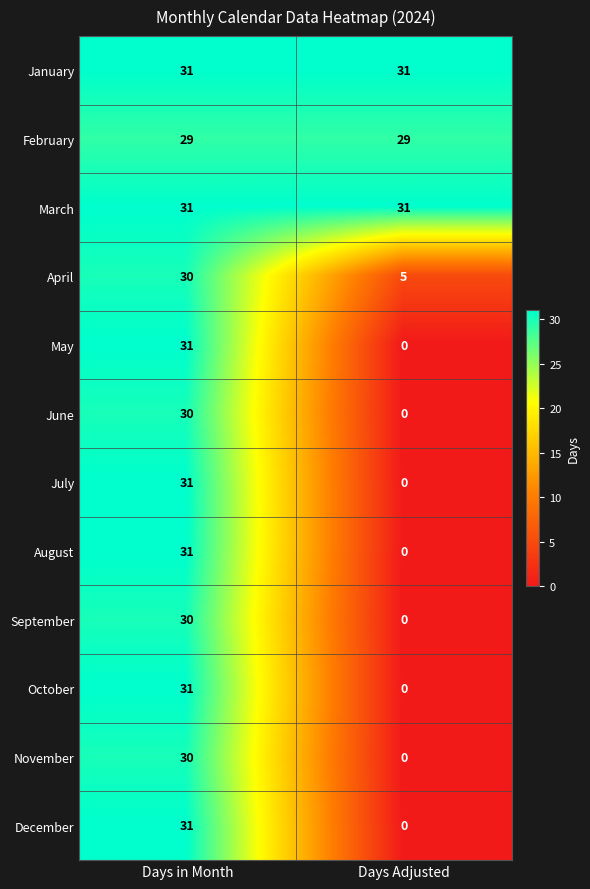

Reading right to left, list all the values displayed in this chart.

January: 31	31
February: 29	29
March: 31	31
April: 5	30
May: 0	31
June: 0	30
July: 0	31
August: 0	31
September: 0	30
October: 0	31
November: 0	30
December: 0	31